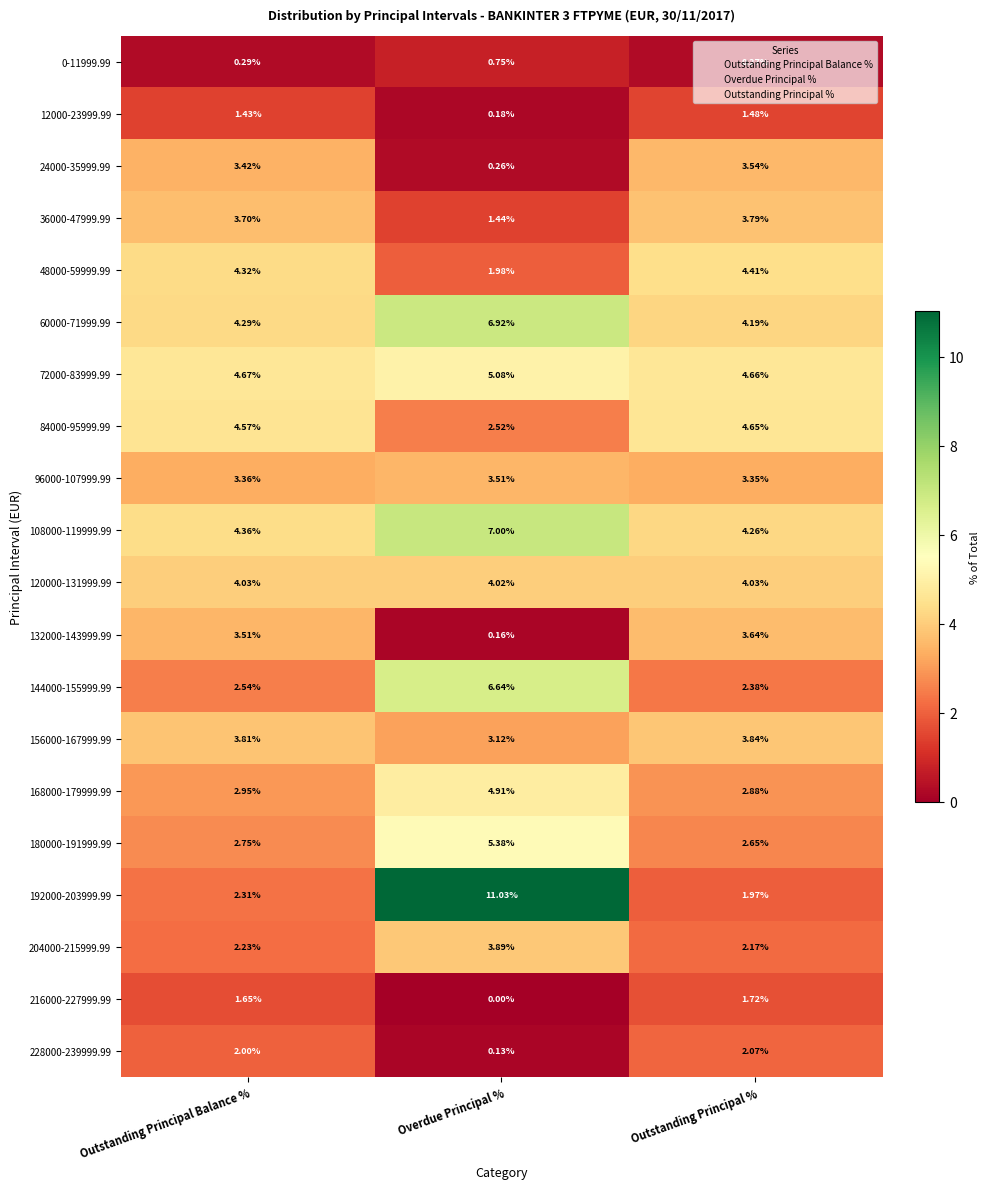

At which category is the sum across all series the highest?

Overdue Principal %